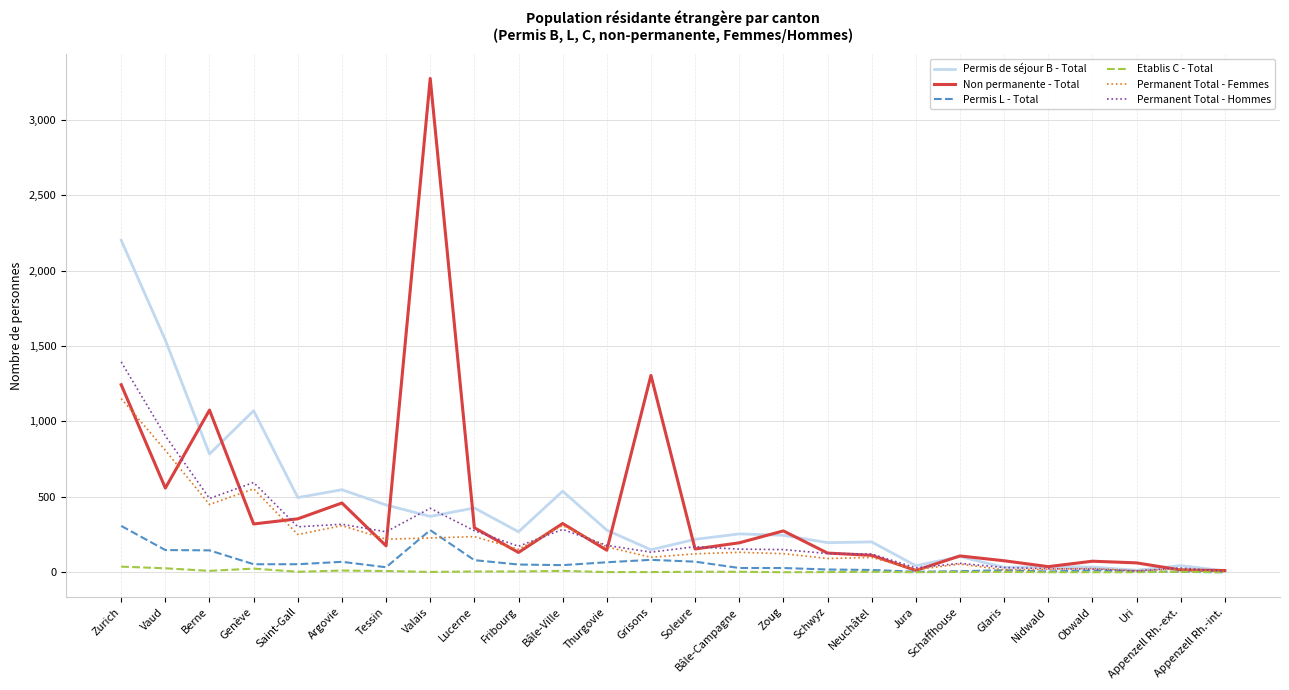

At which category is the sum across all series the highest?

Zurich